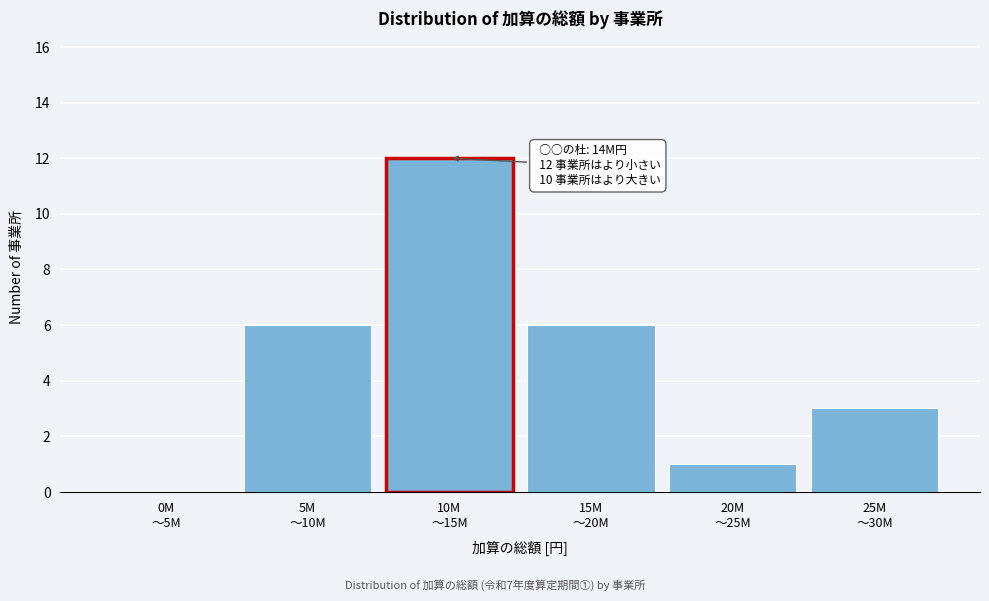

What is the maximum value shown in the chart?

12